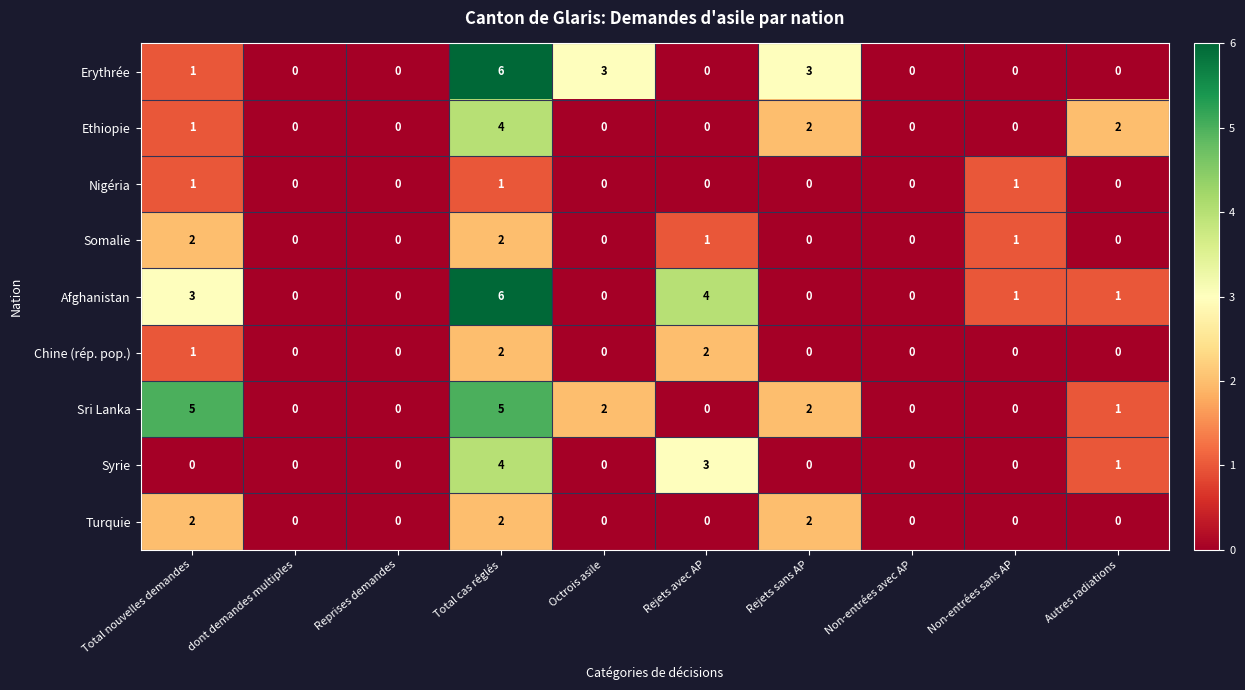

The value of Chine (rép. pop.) at Octrois asile is 1. True or false?

False